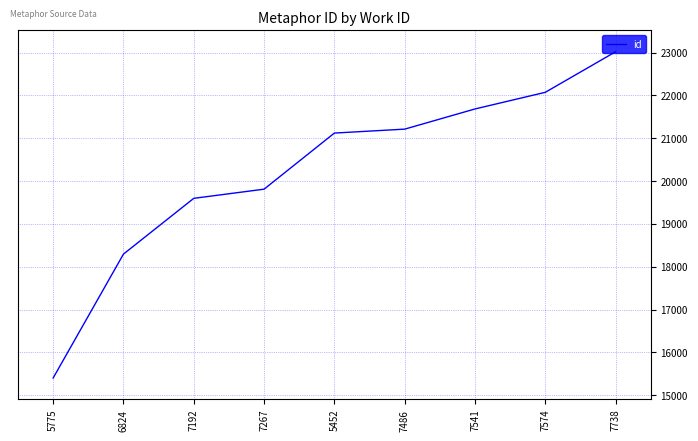

What is the difference between the maximum and minimum values?

7618